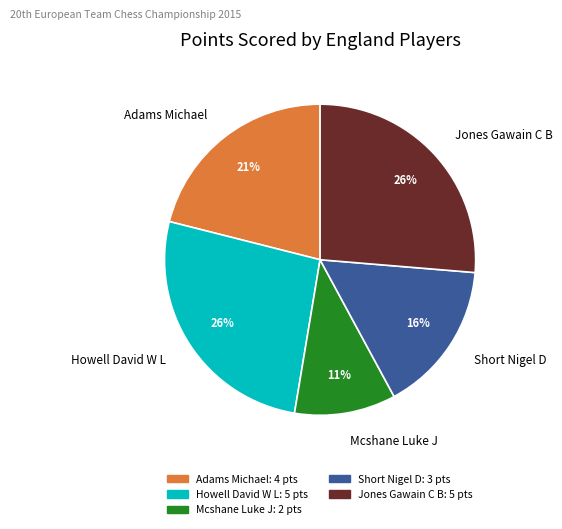

To the nearest percent, what is the difference between the Adams Michael and Short Nigel D slice percentages?

5%